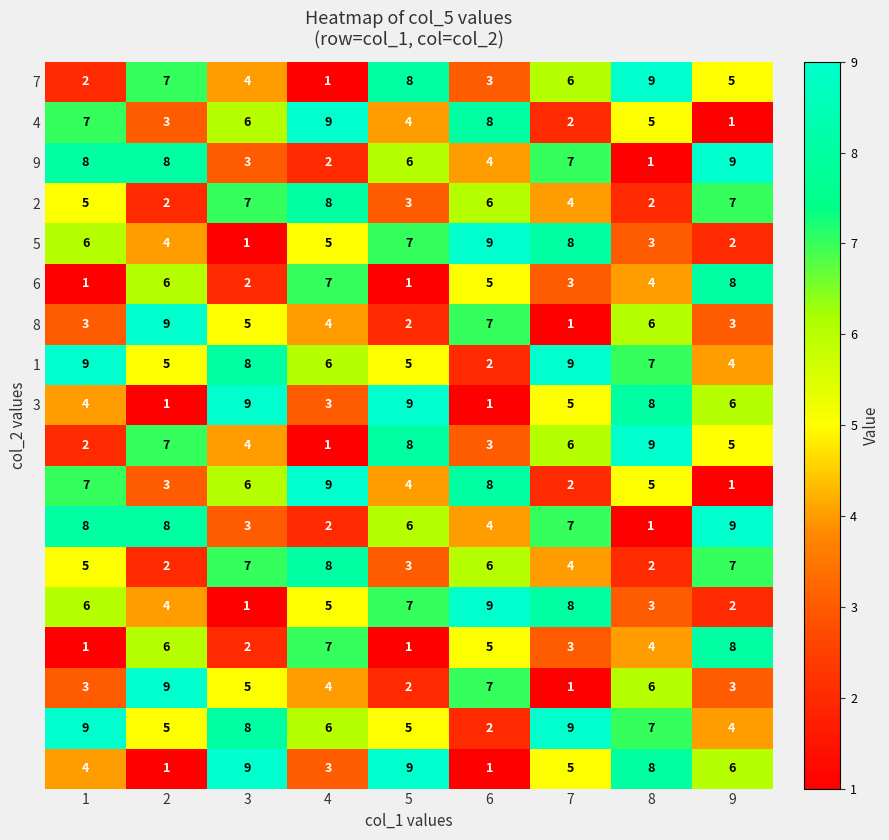

What is the total value across all series at 9?

90